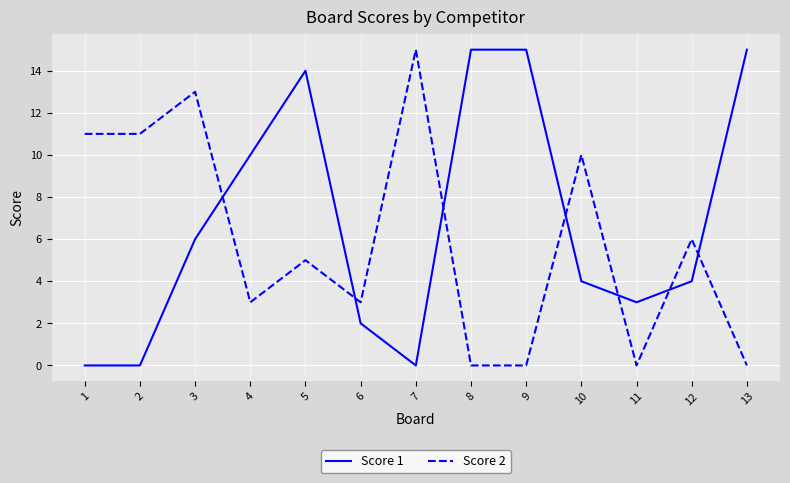

Rank the series by their average value, from lowest to highest.

Score 2, Score 1